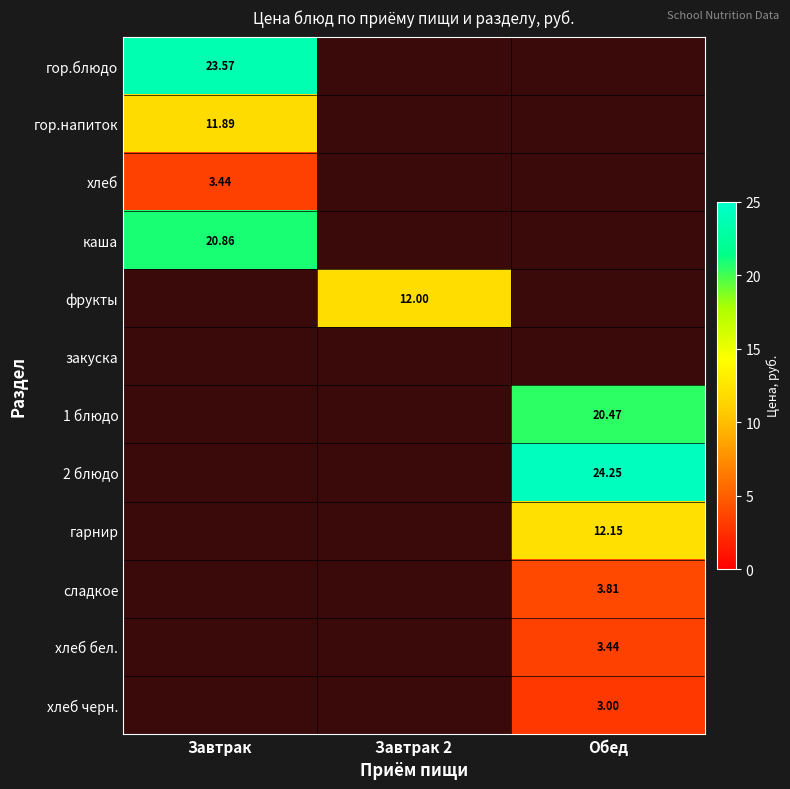

Is the value of сладкое at Завтрак greater than the value of хлеб черн. at Обед?

No